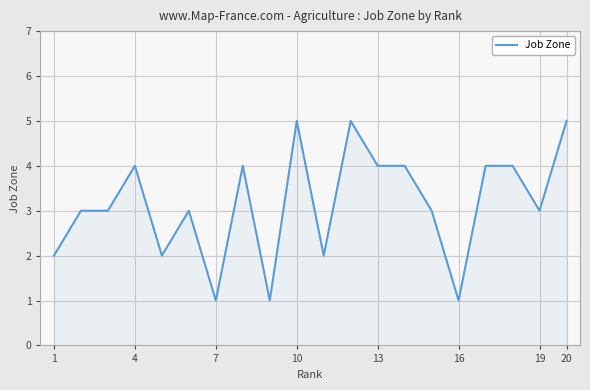

What is the maximum value shown in the chart?

5